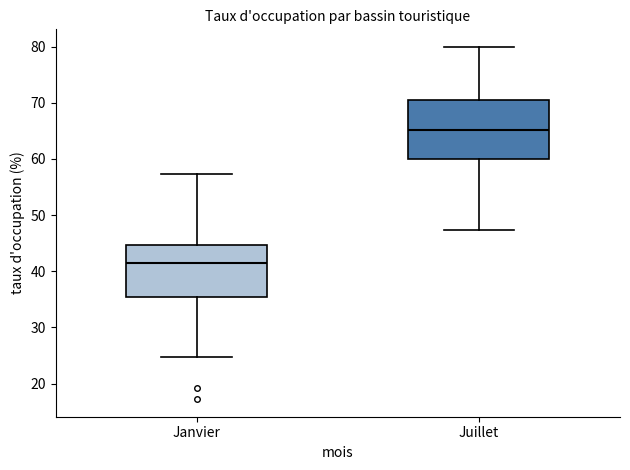

Reading left to right, transcribe this box plot: for each box, give where its median line is, the range the box spans, and where its two whiskers end, as read against the y-axis. The values are not printed on the chart, so give them approximately, as read against the axis.

Janvier: median 41, box 35 to 45, whiskers 25 to 57
Juillet: median 65, box 60 to 70, whiskers 47 to 80